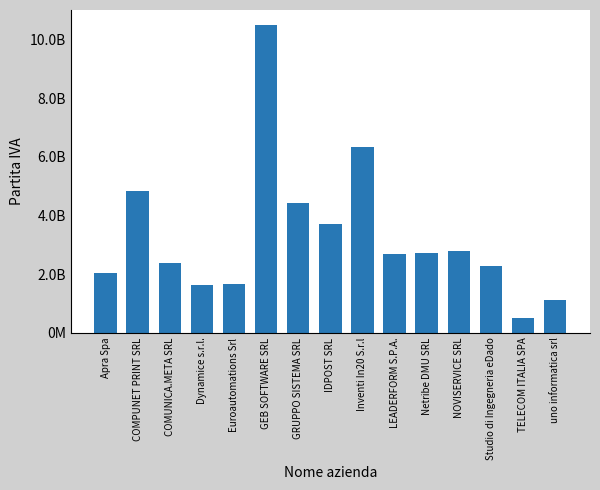

Which category has the lowest value across all series?

TELECOM ITALIA SPA